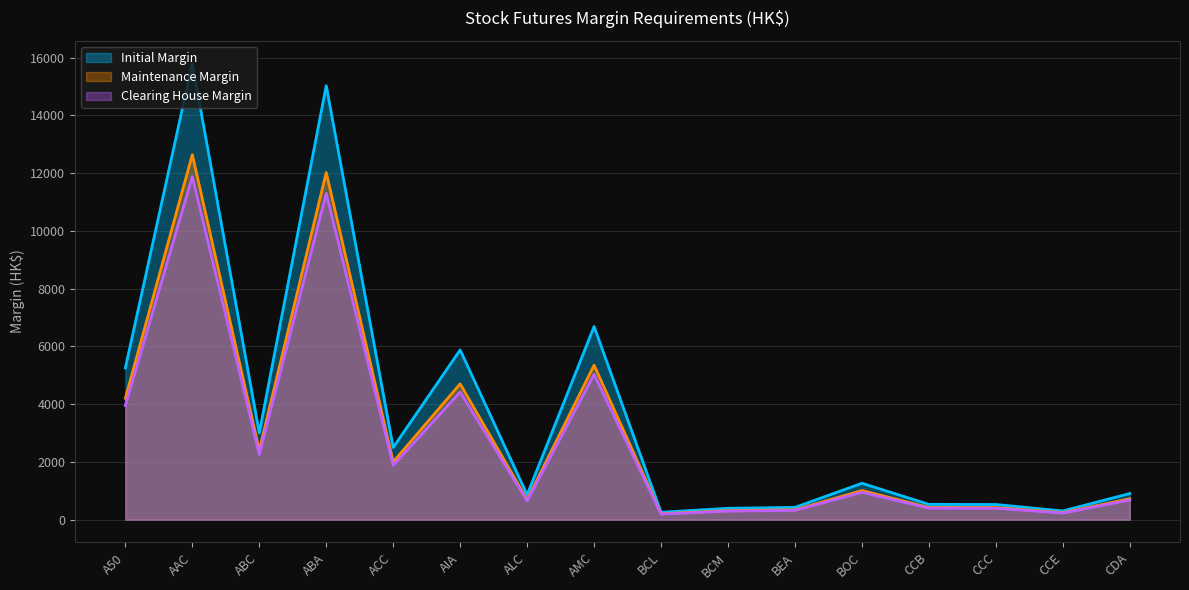

Where is Maintenance Margin nearest to the value 6422?

AMC